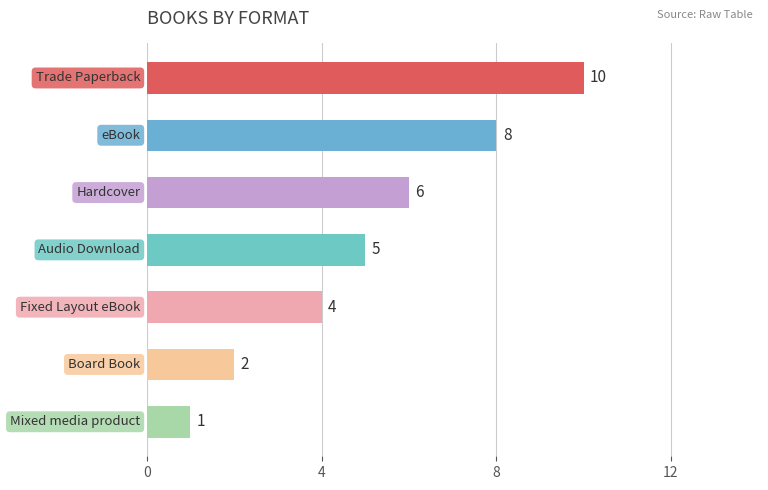

What is the value of the 4th bar from the top?

5